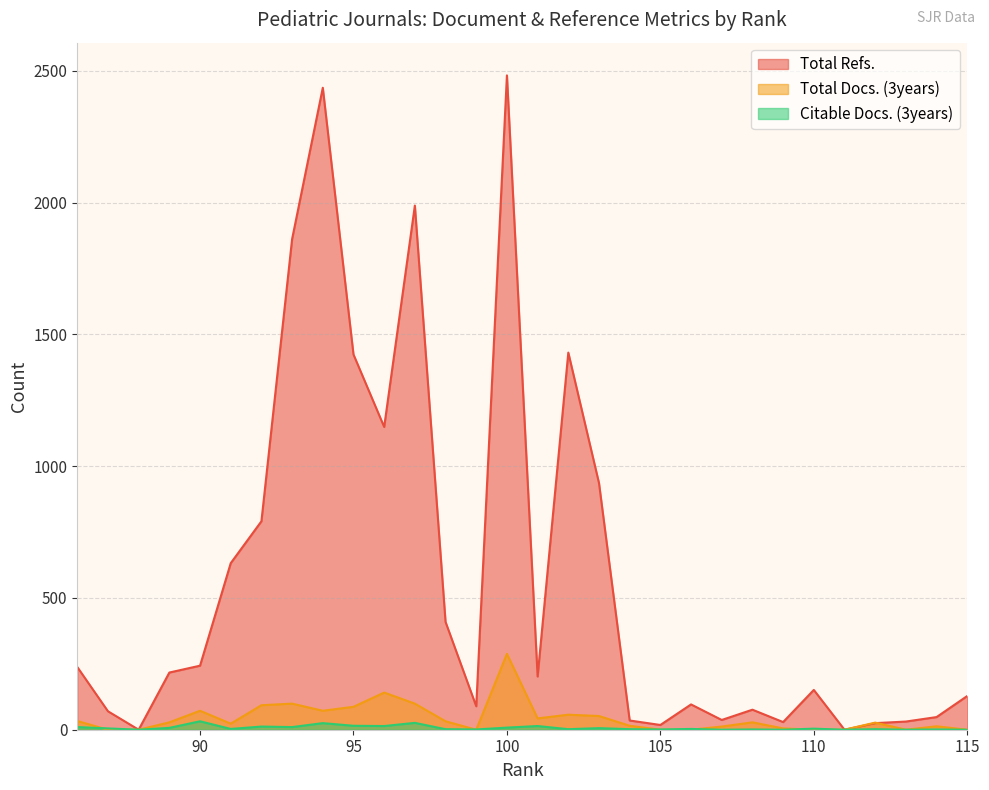

What is the difference between the Total Docs. (3years) values at 89 and 98?

4